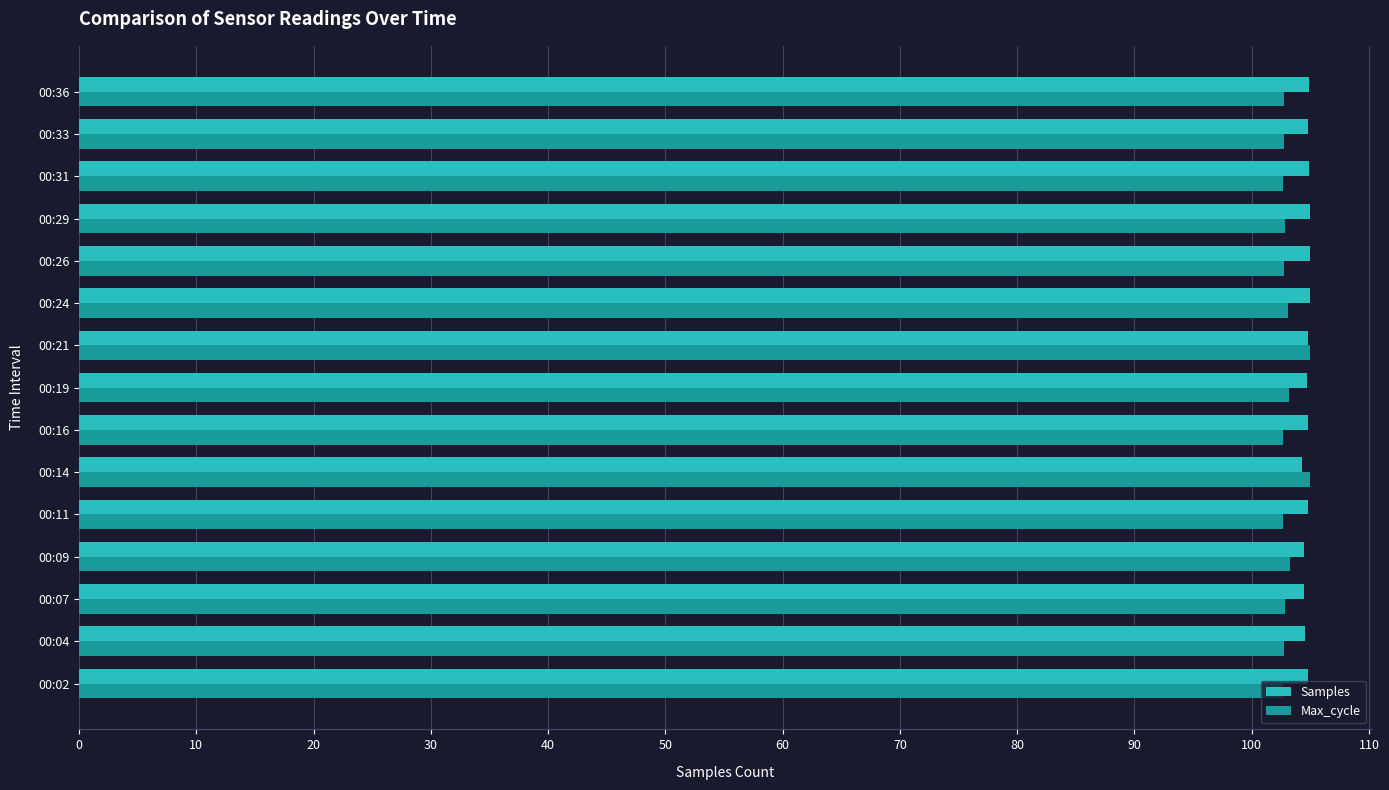

What is the total value across all series at 00:09?

207.7